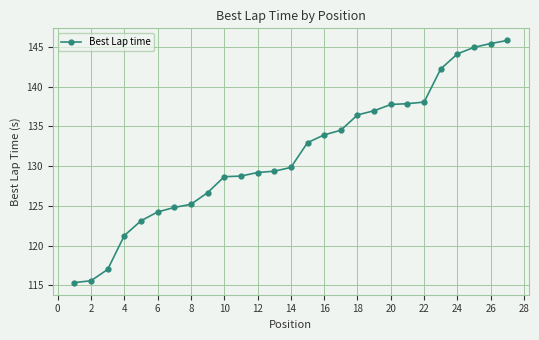

What is the average value?

131.5